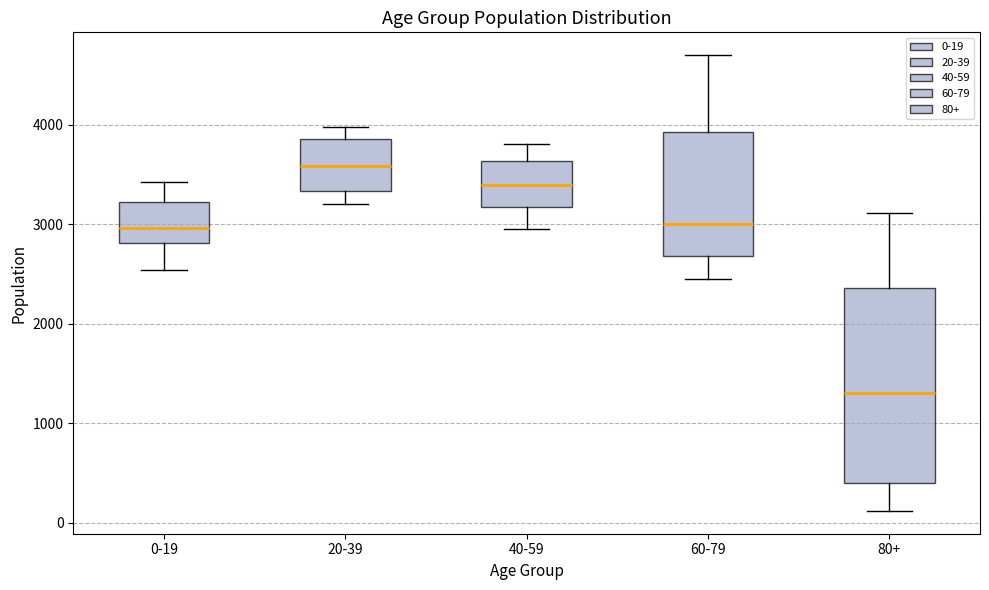

Which box has the highest median line?

20-39